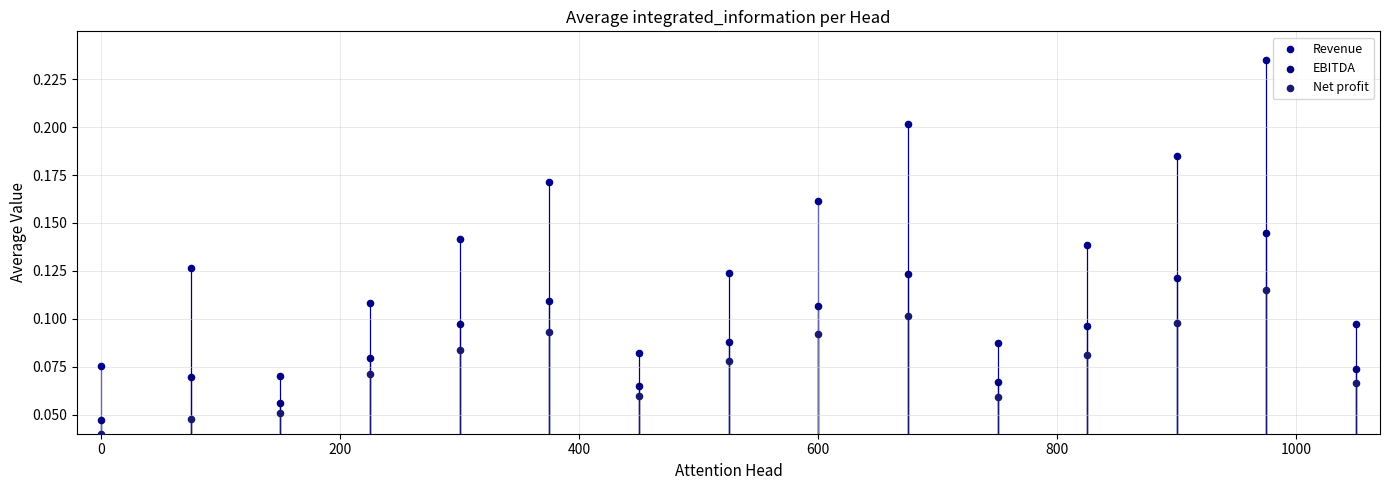

Which series has the widest spread of Y values?

Revenue